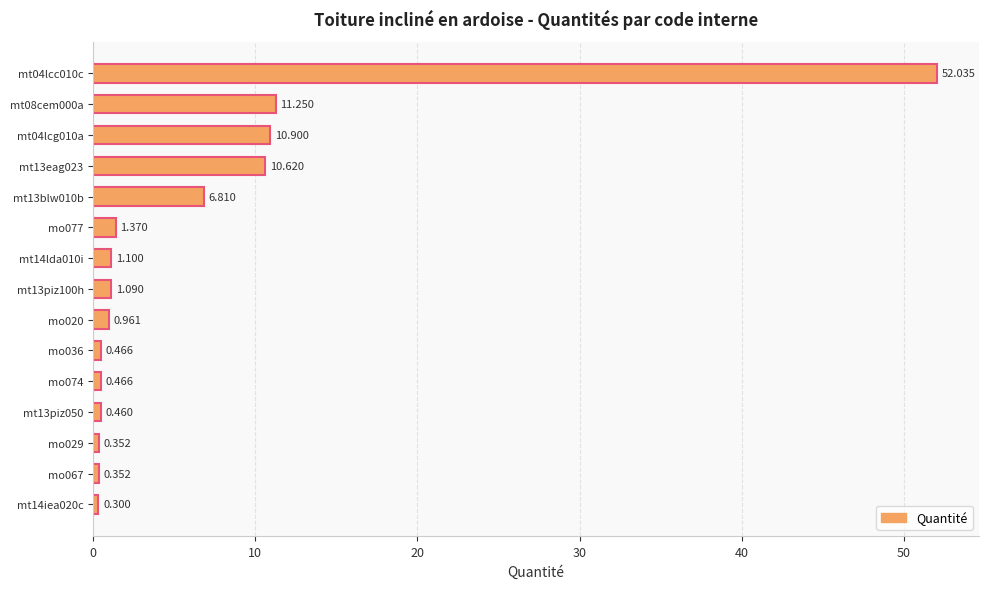

What is the difference between the maximum and second lowest values?

51.7